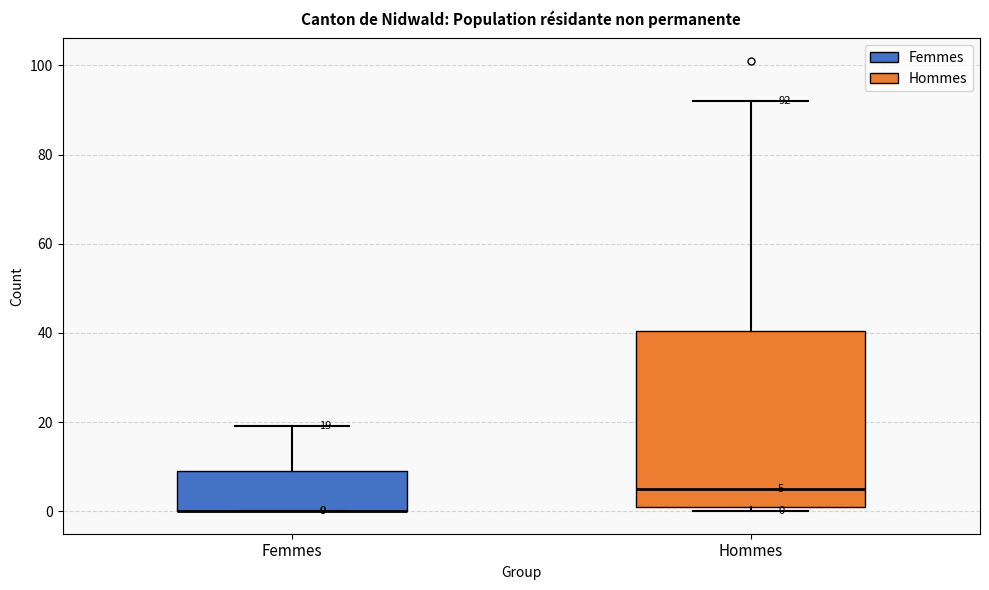

Comparing the boxes themselves (not the whiskers), which one is the tallest?

Hommes